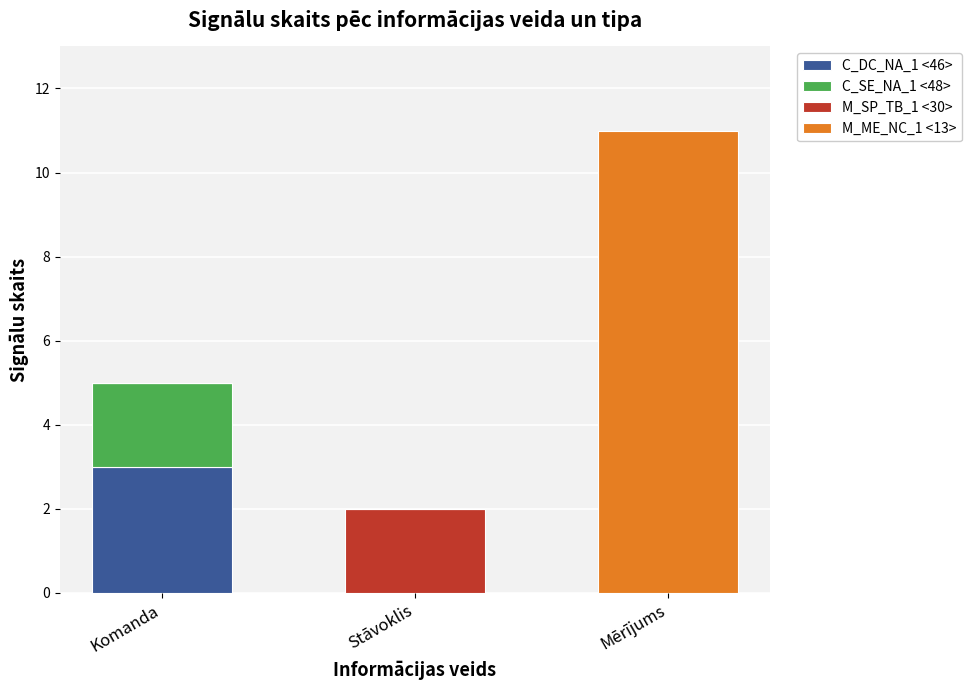

At which label does C_DC_NA_1 <46> reach its peak?

Komanda